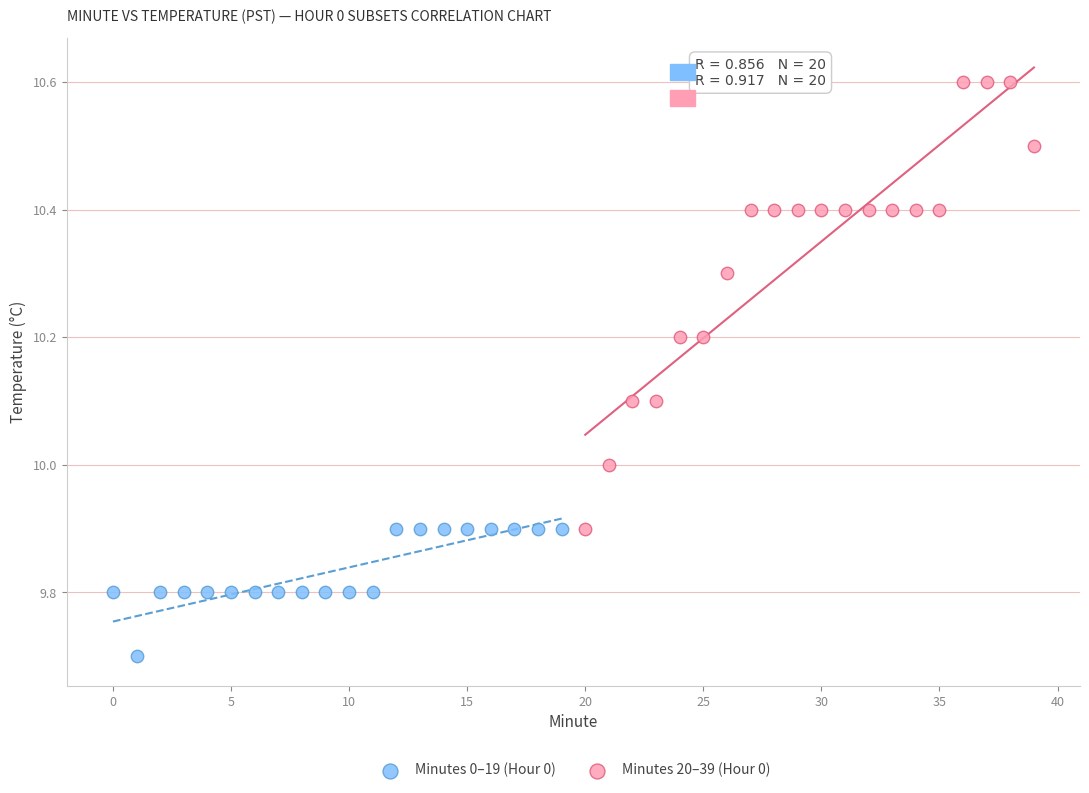

Which series reaches the maximum Y coordinate?

Minutes 20–39 (Hour 0)